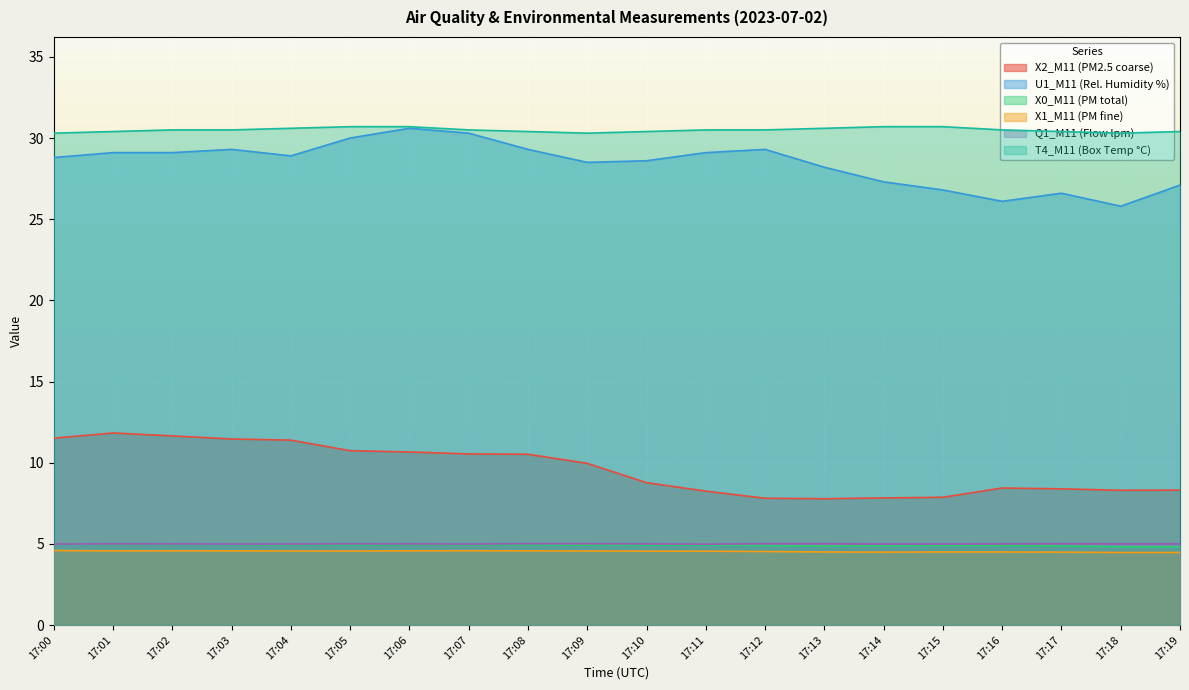

Reading left to right, list all the values displayed in this chart.

X2_M11 (PM2.5 coarse): 11.5	11.8	11.7	11.5	11.4	10.7	10.7	10.5	10.5	10.0	8.8	8.2	7.8	7.8	7.8	7.9	8.4	8.4	8.3	8.3
U1_M11 (Rel. Humidity %): 28.8	29.1	29.1	29.3	28.9	30.0	30.6	30.3	29.3	28.5	28.6	29.1	29.3	28.2	27.3	26.8	26.1	26.6	25.8	27.1
X0_M11 (PM total): 5.0	5.0	5.0	5.0	5.0	4.9	5.0	5.0	4.9	4.9	4.9	4.9	4.9	4.9	4.9	4.9	4.9	4.9	4.8	4.8
X1_M11 (PM fine): 4.6	4.6	4.6	4.6	4.6	4.6	4.6	4.6	4.6	4.6	4.5	4.5	4.5	4.5	4.5	4.5	4.5	4.5	4.5	4.5
Q1_M11 (Flow lpm): 5.0	5.0	5.0	5.0	5.0	5.0	5.0	5.0	5.0	5.0	5.0	5.0	5.0	5.0	5.0	5.0	5.0	5.0	5.0	5.0
T4_M11 (Box Temp °C): 30.3	30.4	30.5	30.5	30.6	30.7	30.7	30.5	30.4	30.3	30.4	30.5	30.5	30.6	30.7	30.7	30.5	30.4	30.3	30.4